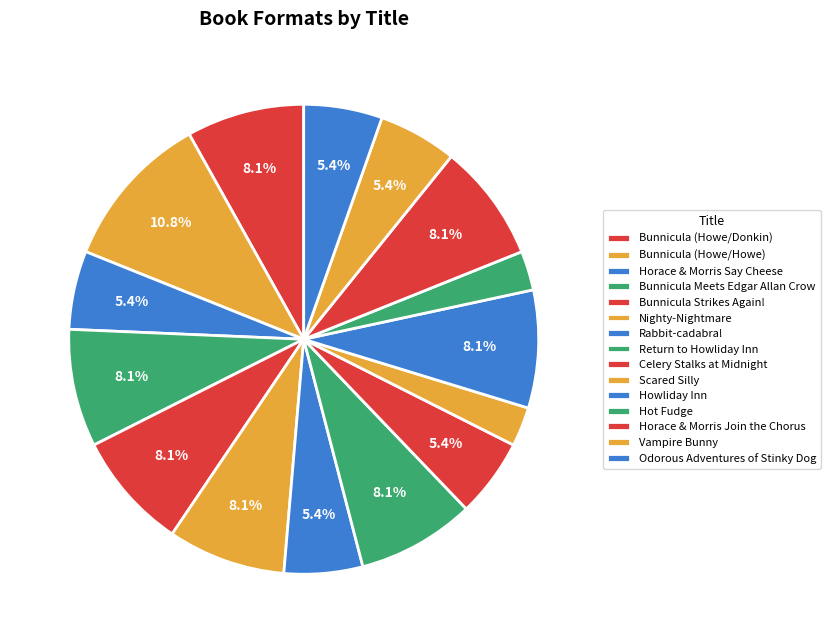

How many segments does this pie chart have?

15